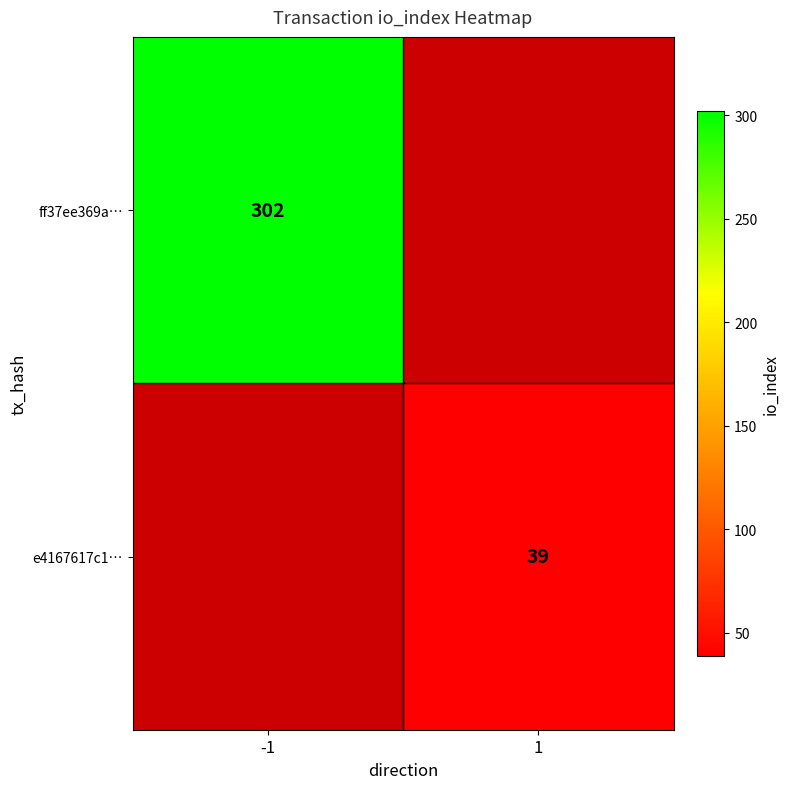

True or false: ff37ee369a… has a value of 474 at -1.

False